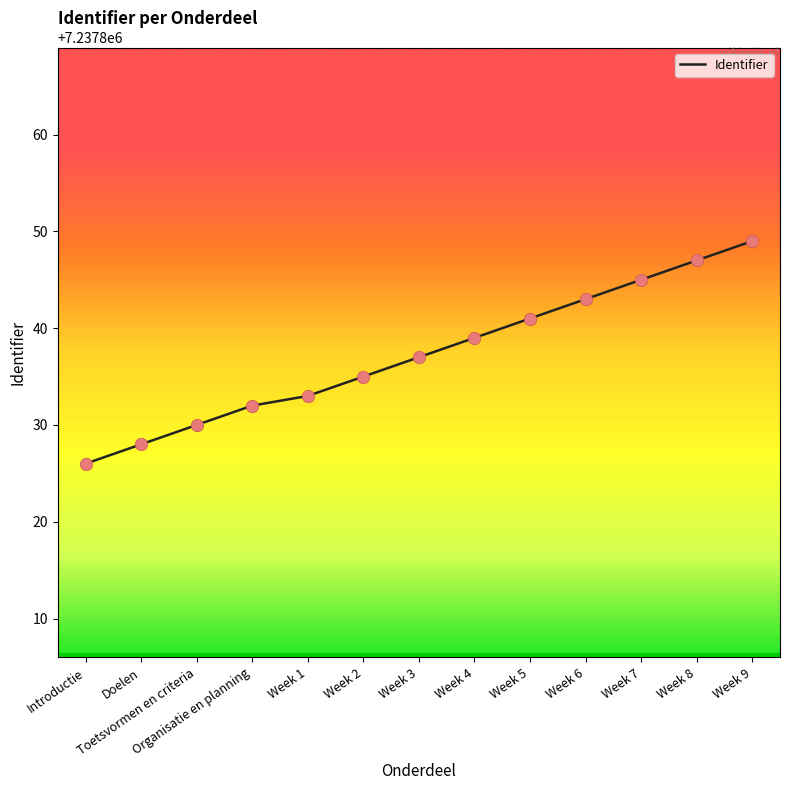

What is the change in value from Doelen to Organisatie en planning?

+4